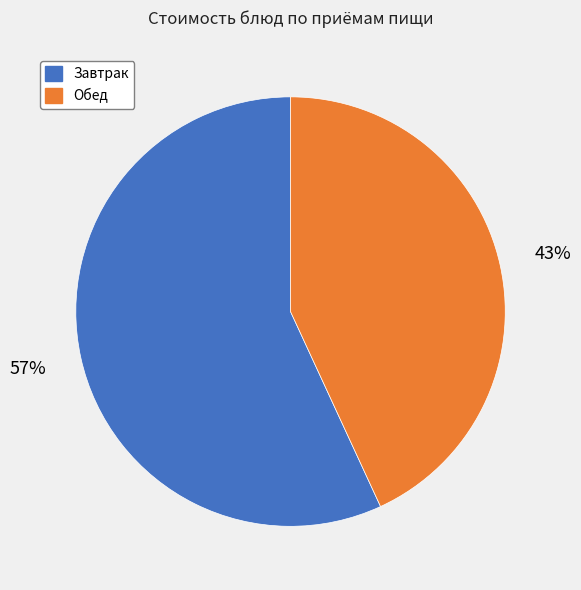

To the nearest percent, what is the average slice percentage?

50%